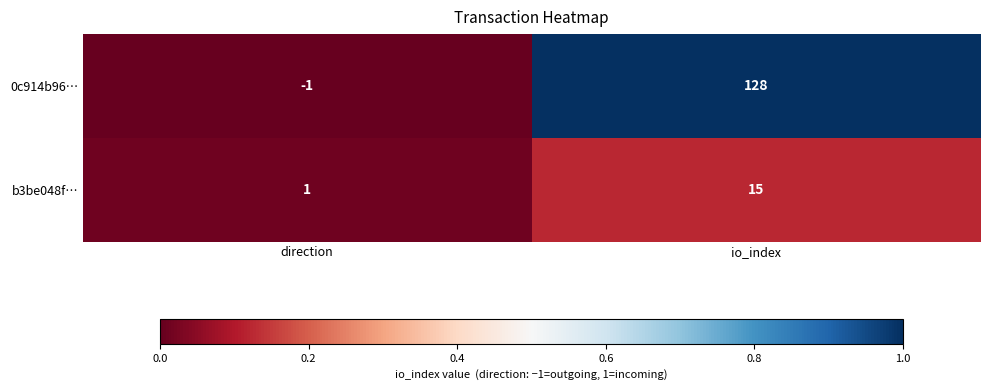

At io_index, list the series in order from largest to smallest.

0c914b96…, b3be048f…